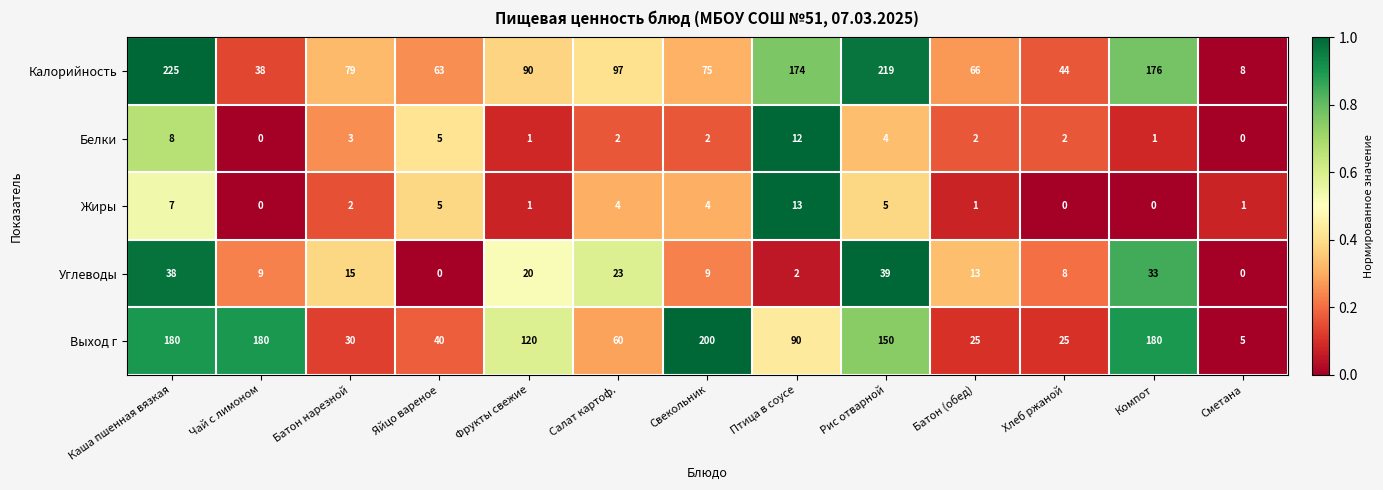

Which series has the largest total across all categories?

Калорийность